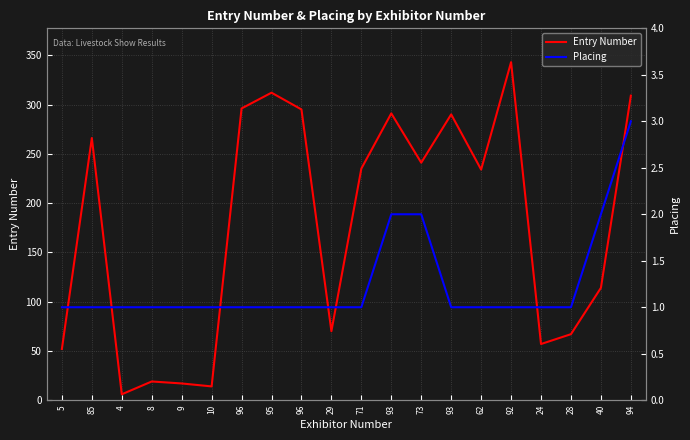

True or false: Entry Number and Placing cross at least once.

False